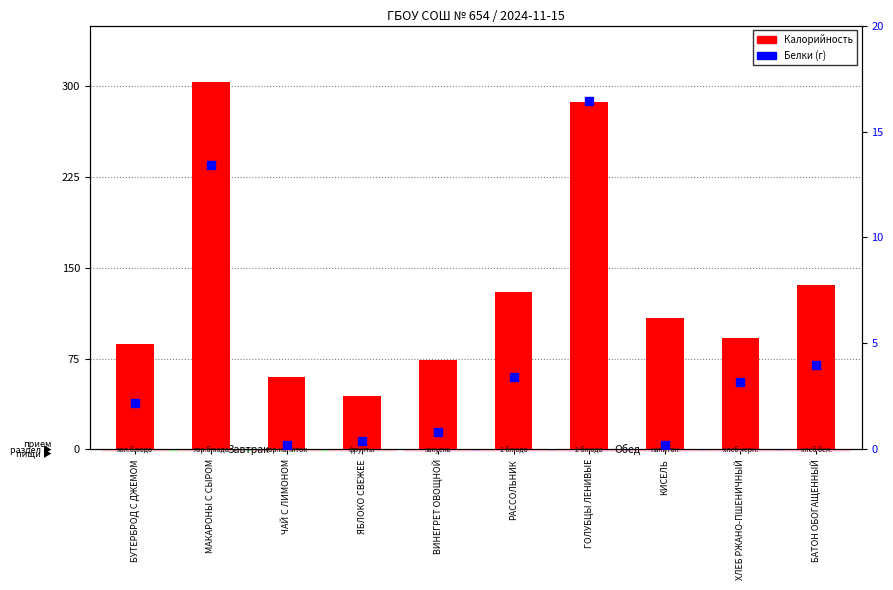

Which series has the largest Y range (max minus min)?

Калорийность